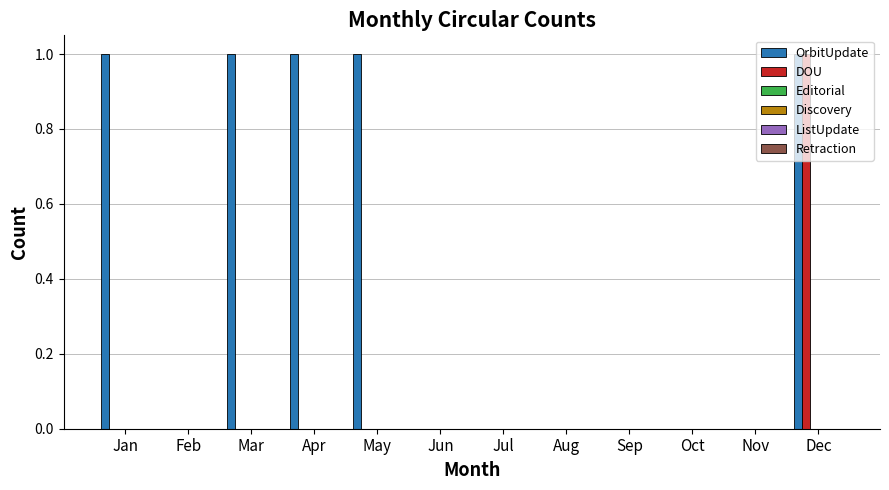

How many data points does each series have?

12